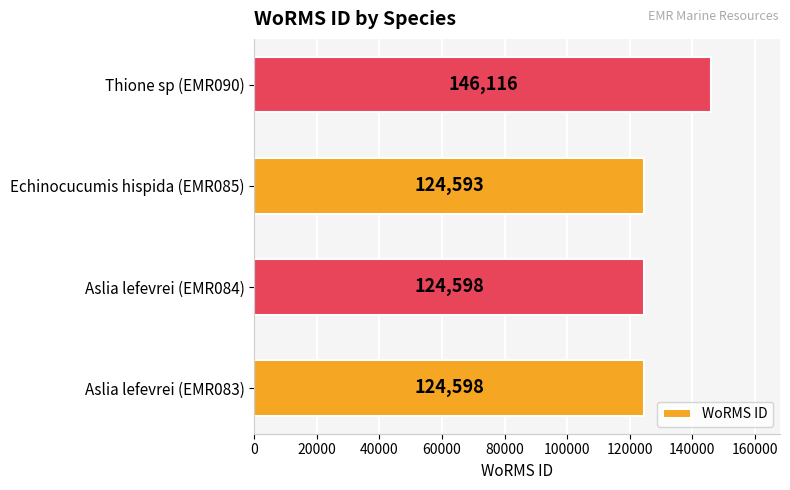

Count the number of categories in the chart.

4